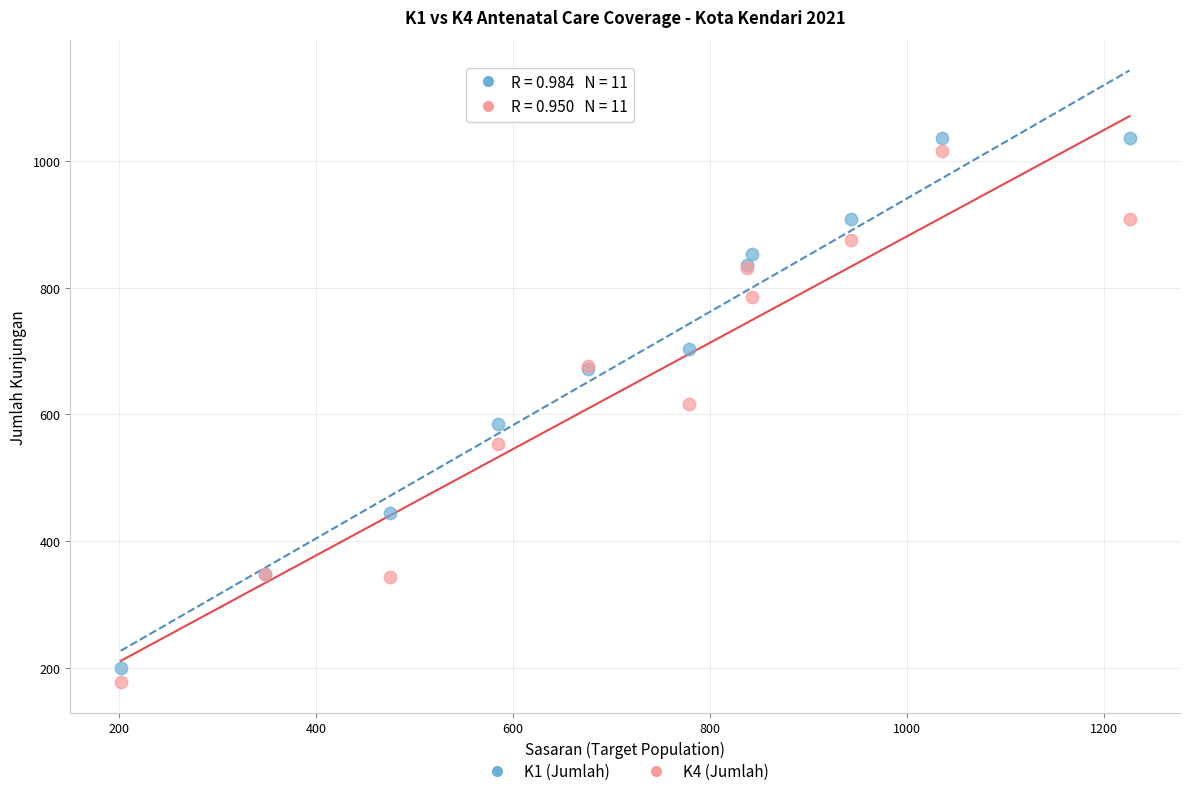

What is the X range (max minus min) for the scatter plot?

1024